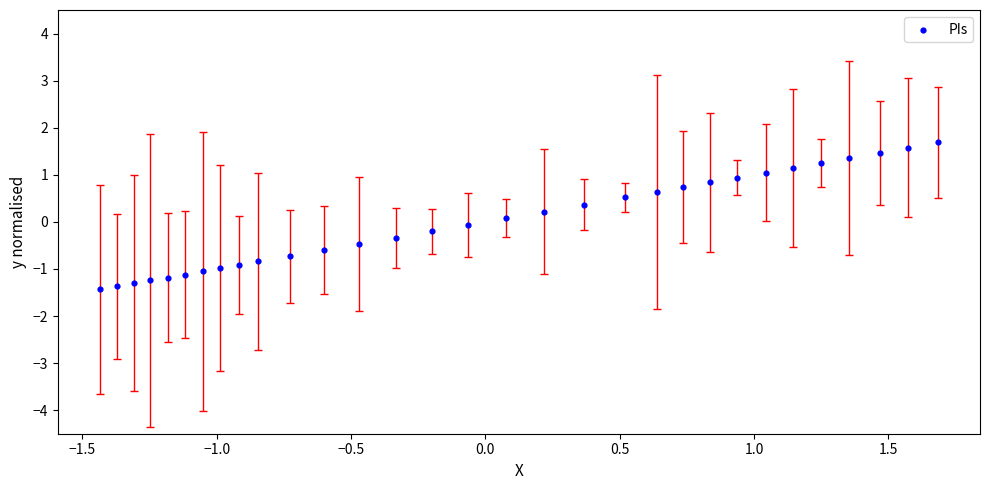

What is the range of X values (max minus min)?

3.1